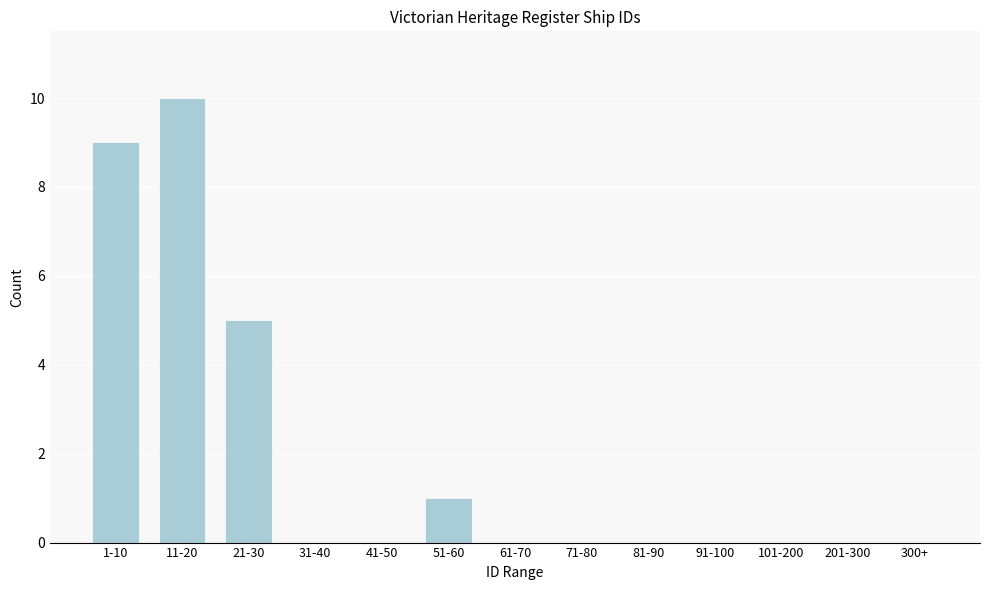

Reading left to right, transcribe all the data shown in this chart.

1-10=9	11-20=10	21-30=5	31-40=0	41-50=0	51-60=1	61-70=0	71-80=0	81-90=0	91-100=0	101-200=0	201-300=0	300+=0